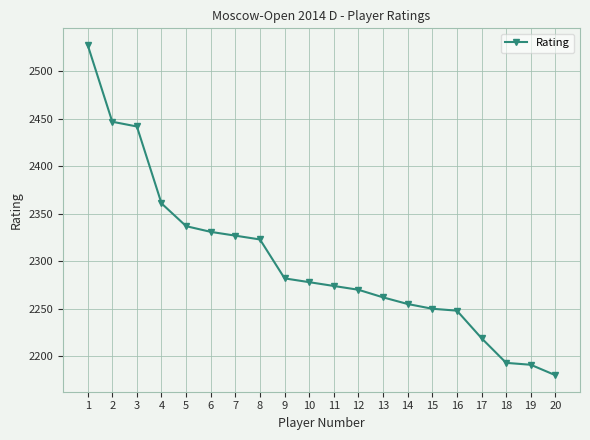

What is the value of the 14th point from the left?

2255